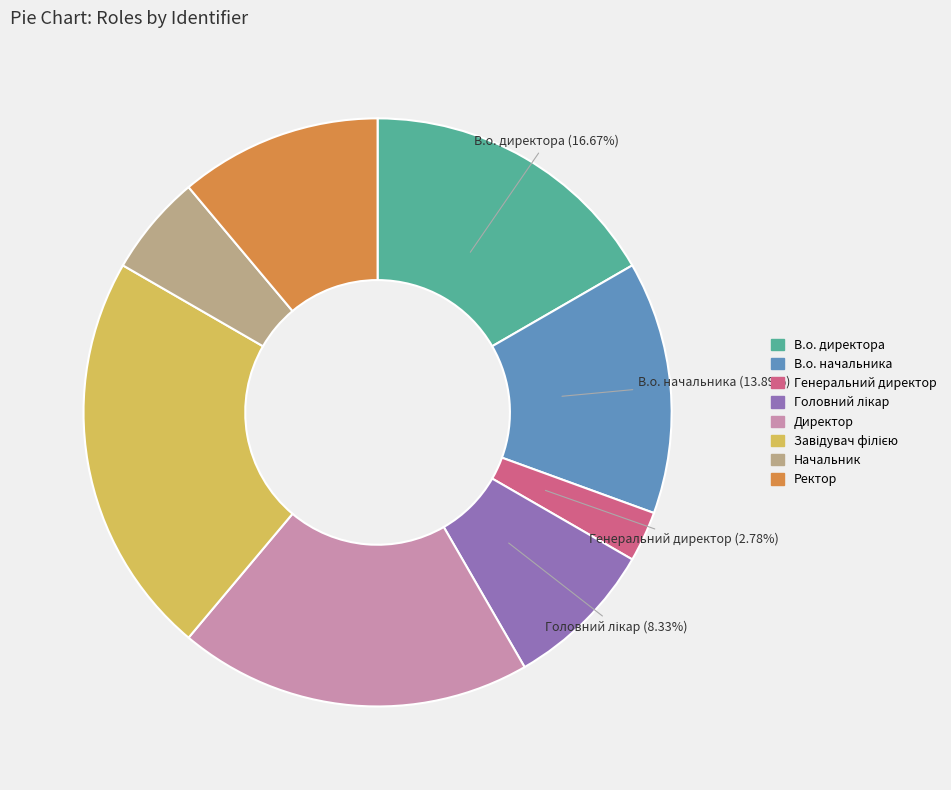

How many segments does this pie chart have?

8